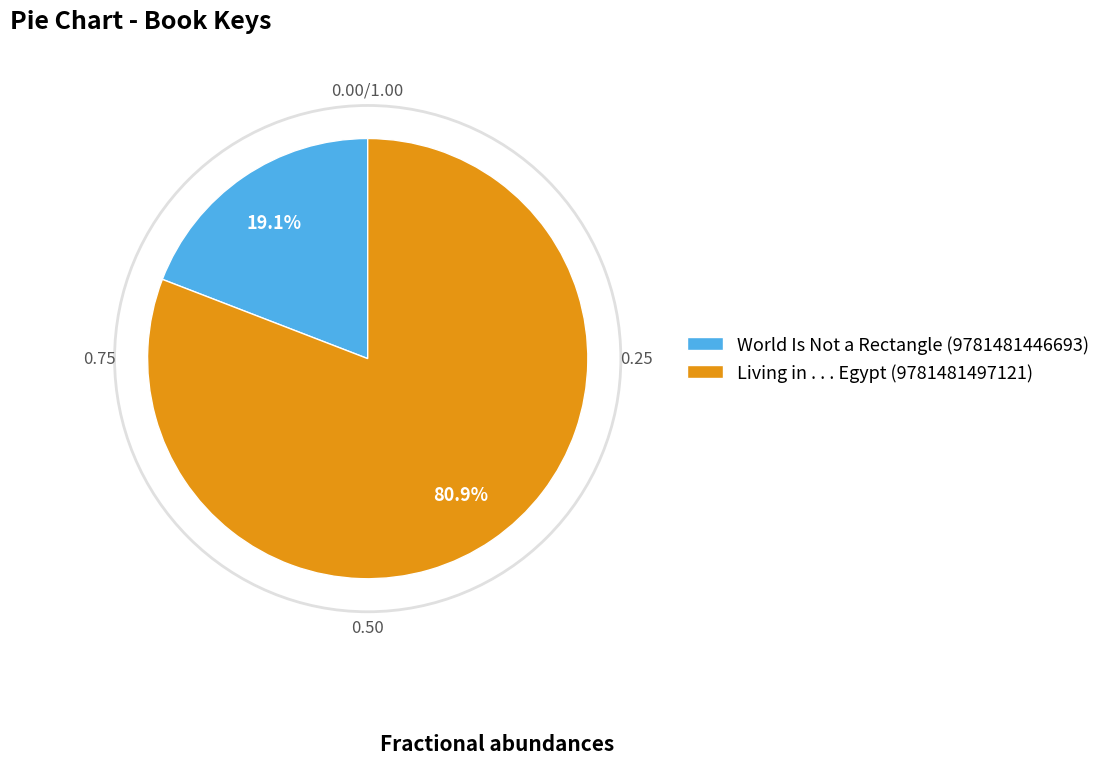

The Living in . . . Egypt (9781481497121) slice represents 81% of the pie. True or false?

True